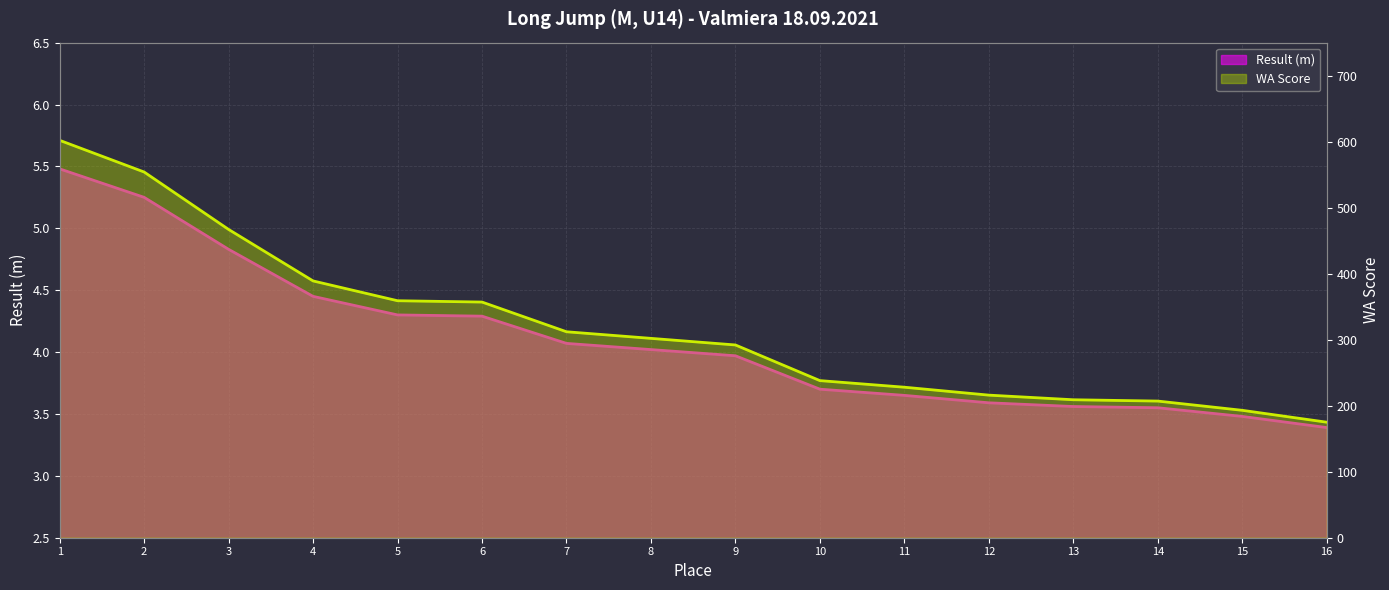

True or false: WA Score and Result (m) cross at least once.

False